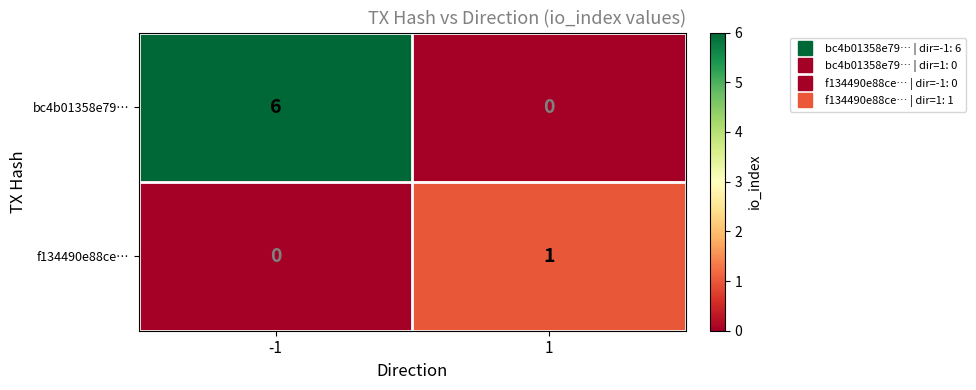

Rank the series at -1 from highest to lowest value.

bc4b01358e79…, f134490e88ce…